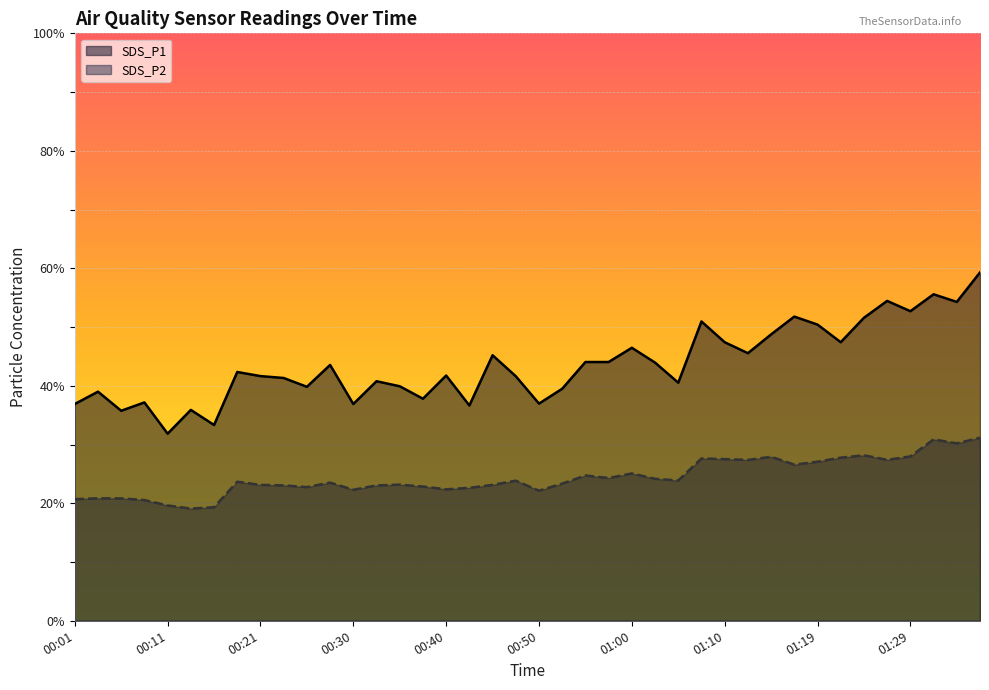

What is the approximate value of SDS_P1 at 01:05?

40.5